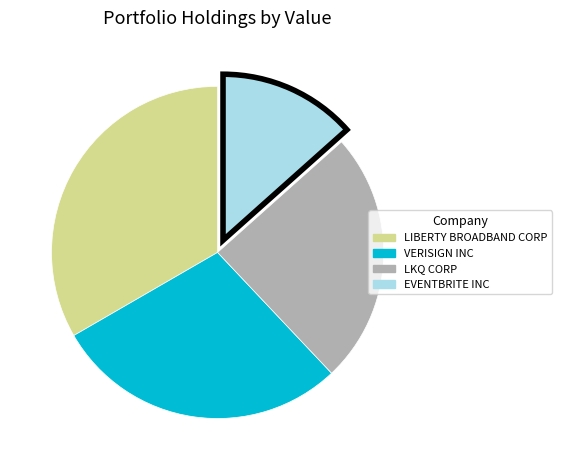

Does any single category account for the majority?

No